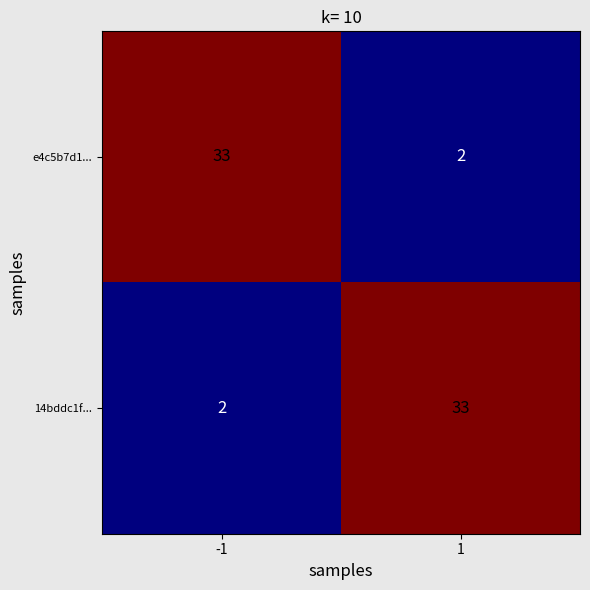

What is the average value of the 14bddc1f... series?

18